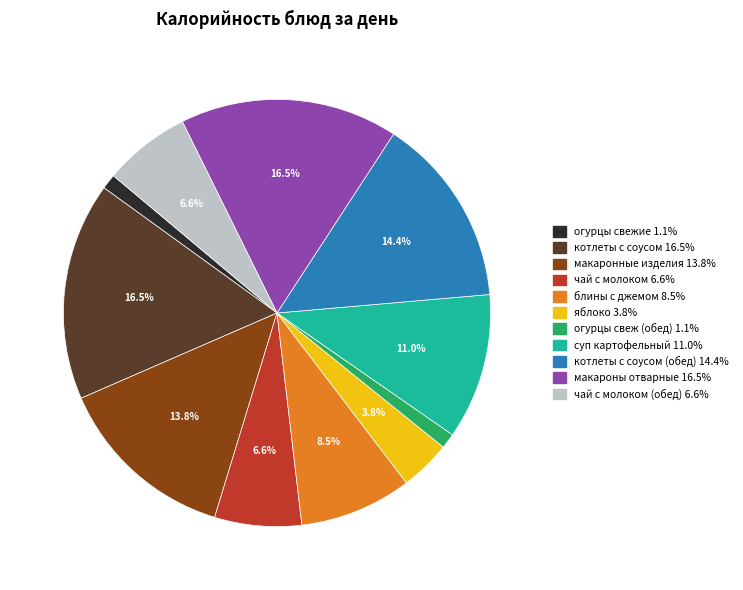

Does any single category account for the majority?

No